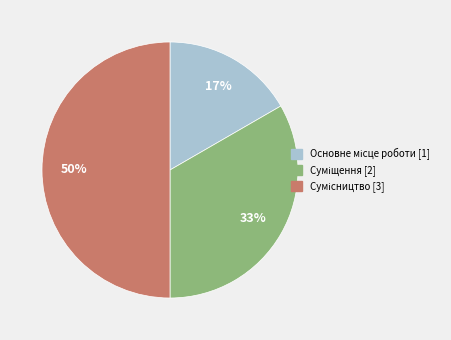

To the nearest percent, what is the difference between the largest and smallest slice percentages?

33%